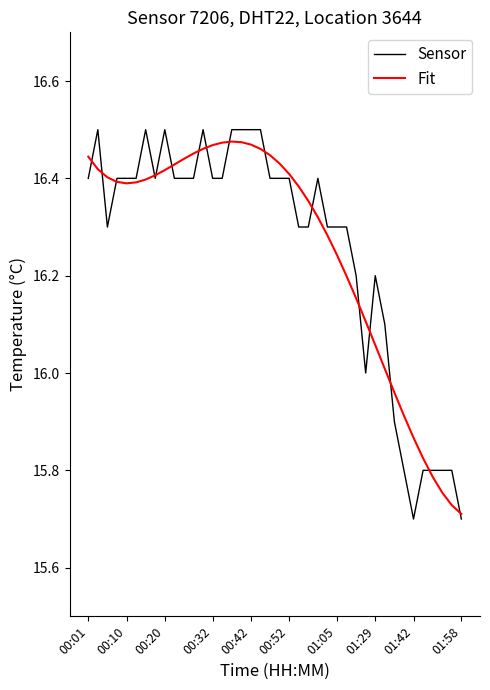

What is the difference between the maximum and second lowest values in the Sensor series?

0.8